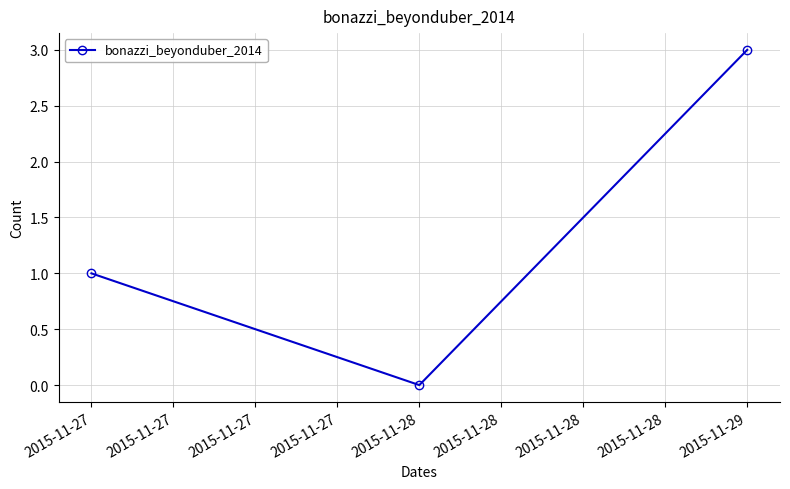

Is this an area chart (filled region under the line)?

No